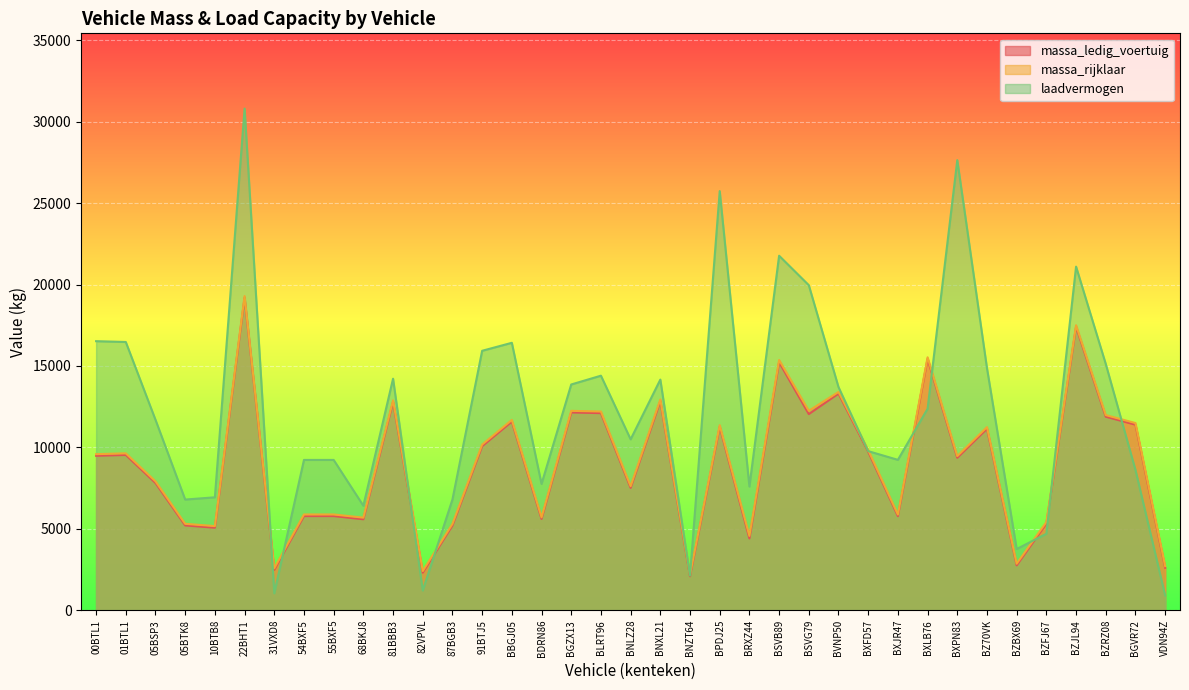

True or false: massa_ledig_voertuig and massa_rijklaar cross at least once.

False